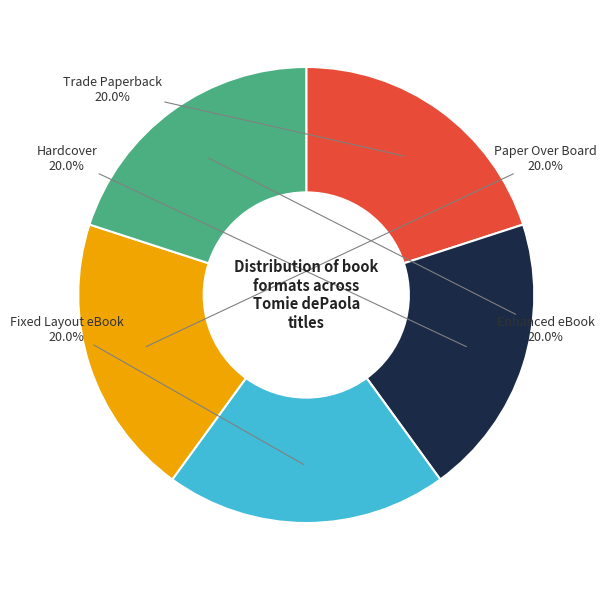

What is the ratio of the value at Trade Paperback to the value at Enhanced eBook?

1.0